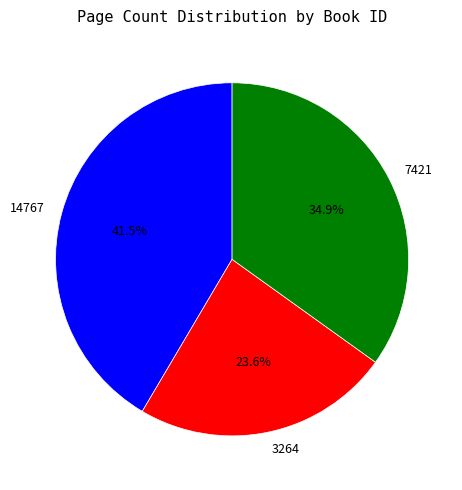

To the nearest percent, what is the combined percentage of 7421 and 3264?

58%